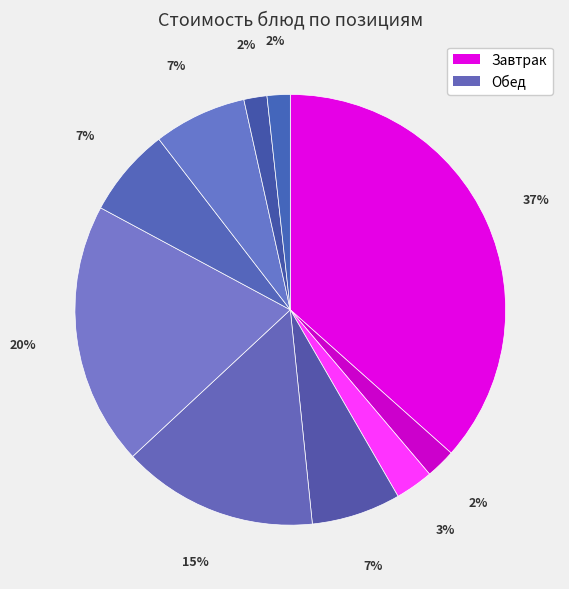

How many slices are in this pie chart?

10